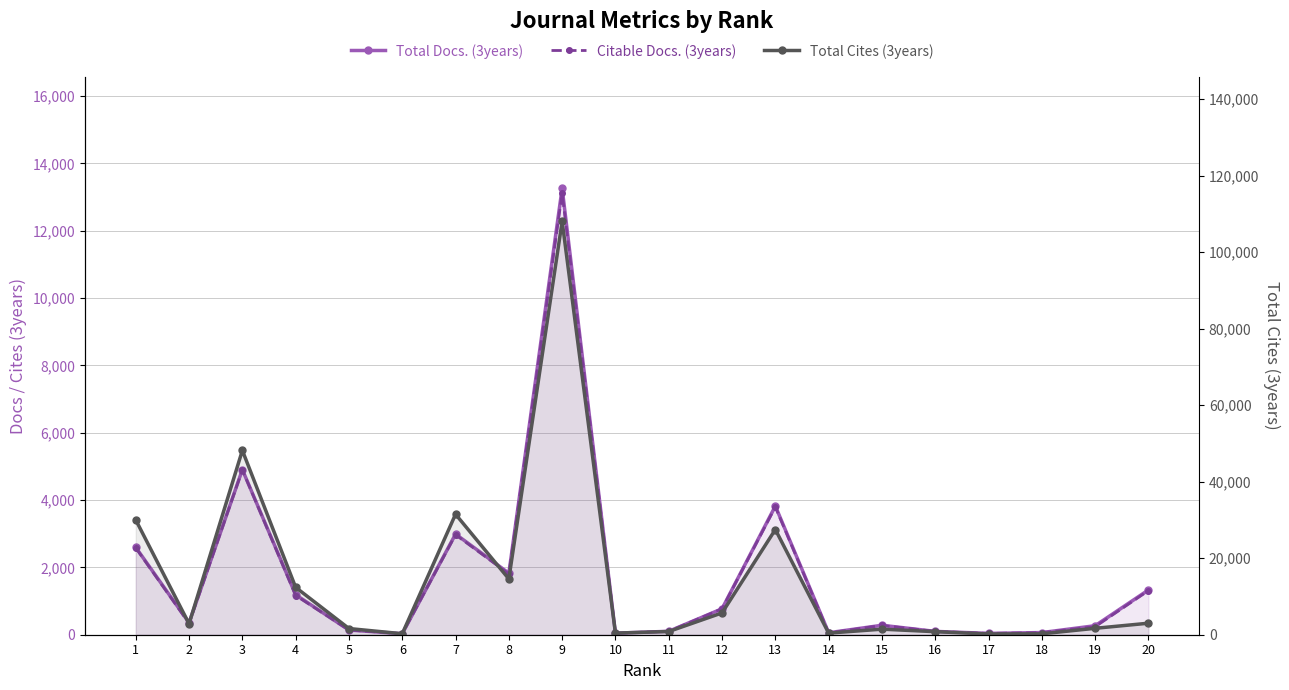

True or false: Total Docs. (3years) and Total Cites (3years) cross at least once.

False